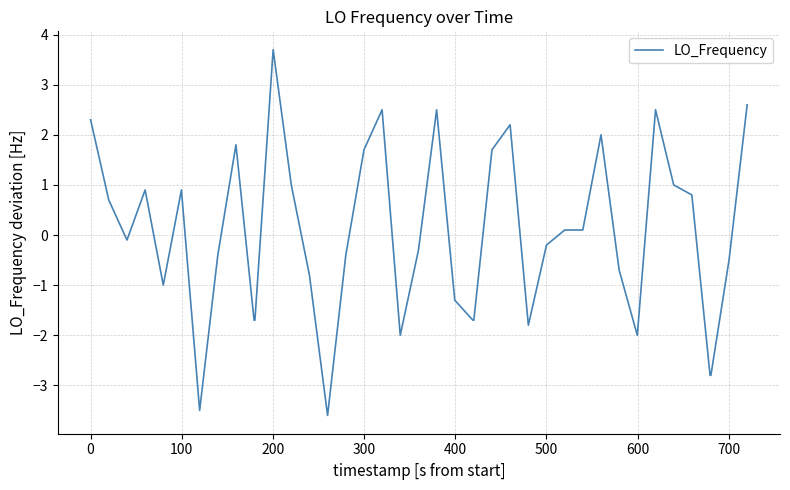

What is the difference between the maximum and minimum values?

7.3